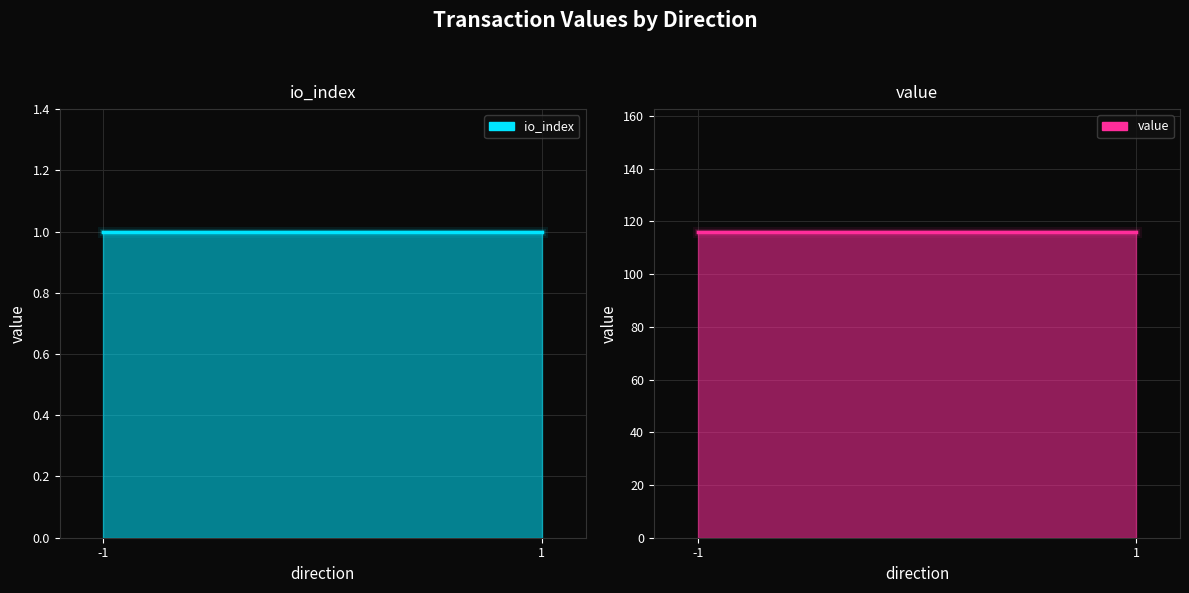

How many categories are shown in the chart?

2